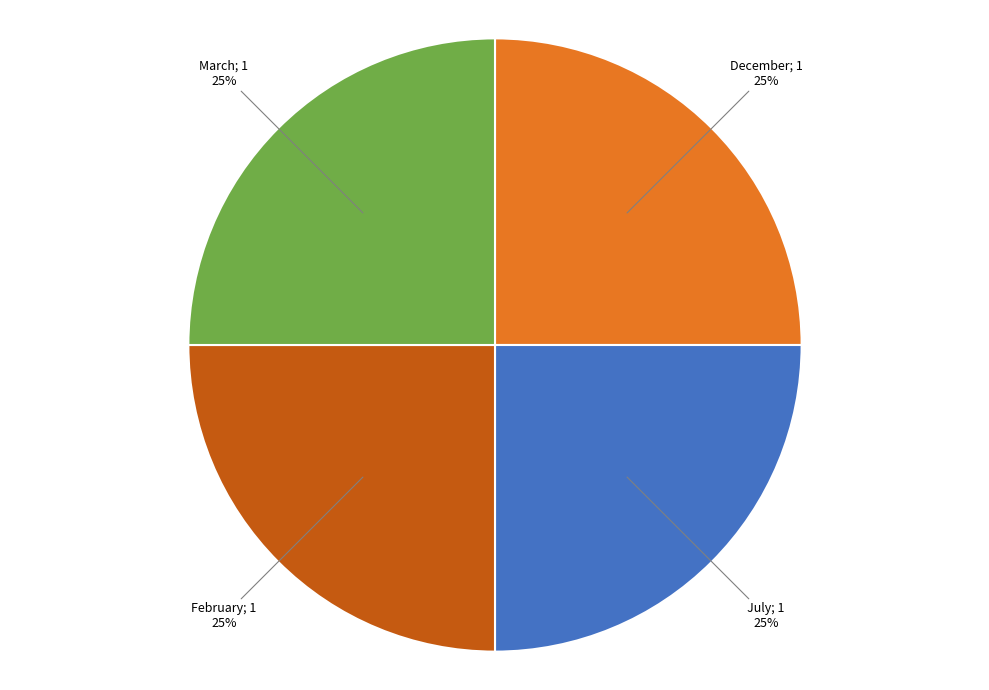

Is there a majority slice in this chart?

No